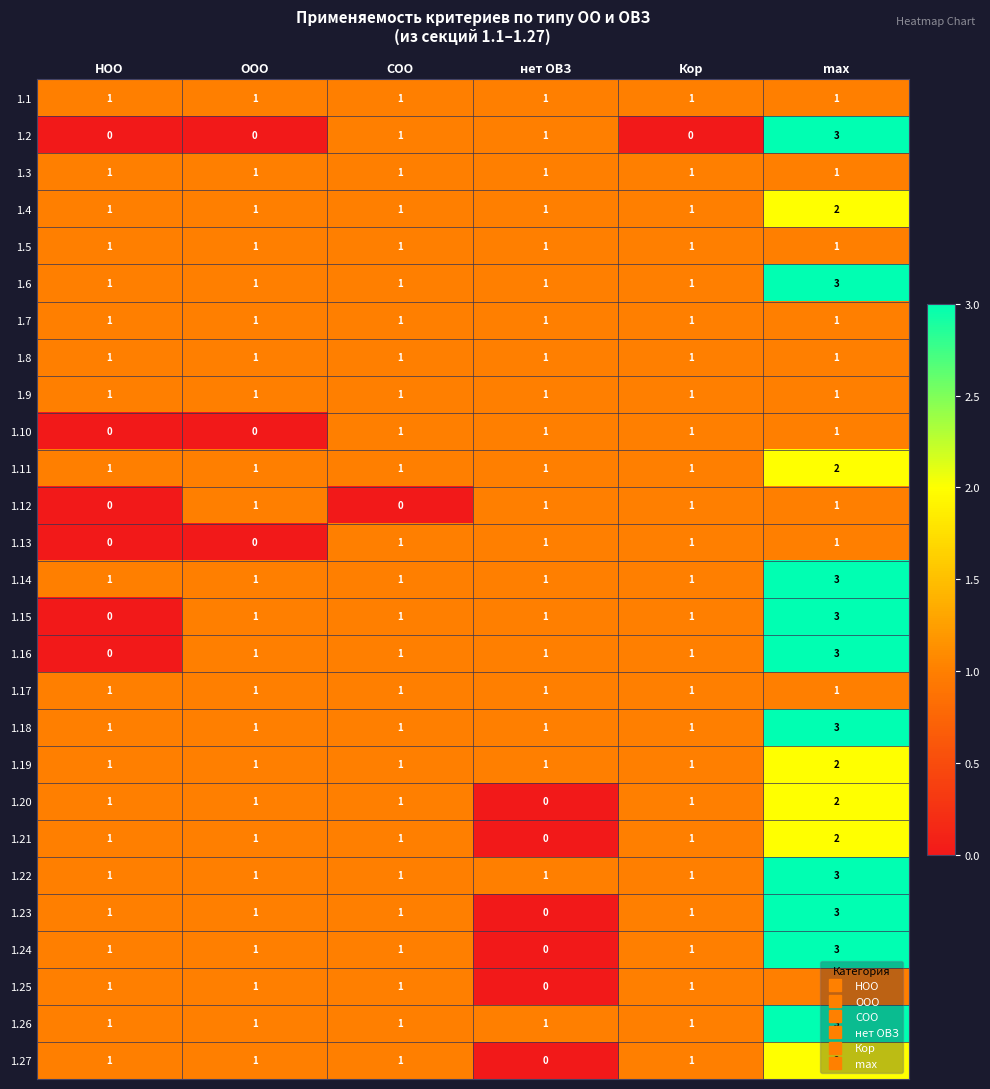

What is the total value across all series at max?

53